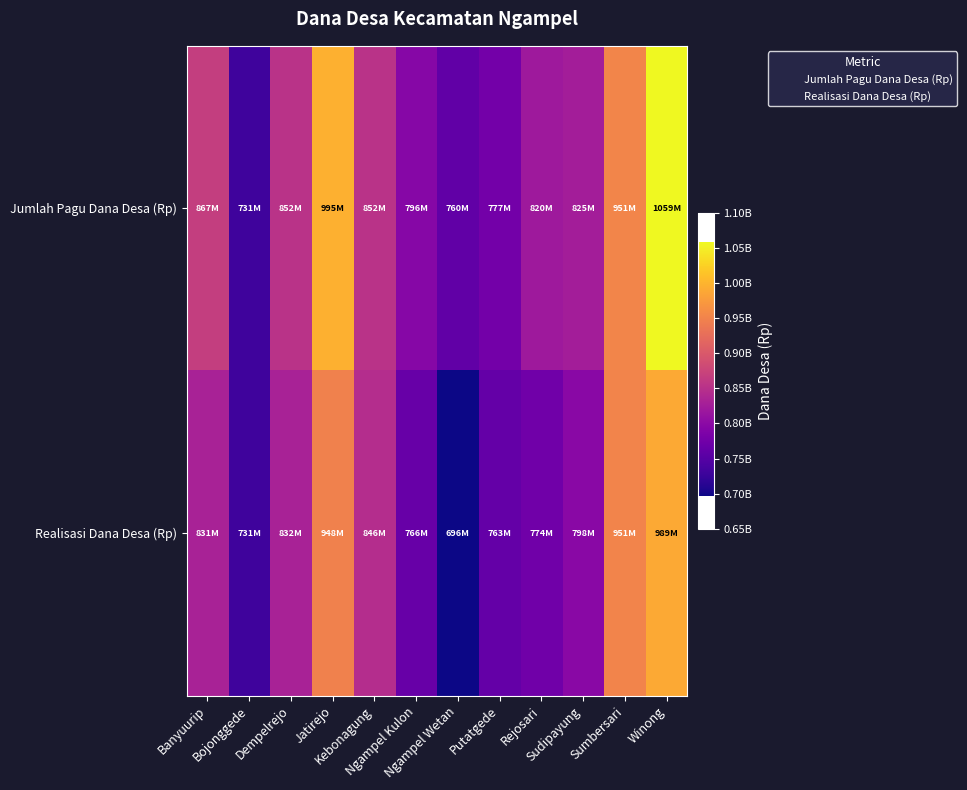

At which category is the sum across all series the highest?

Winong